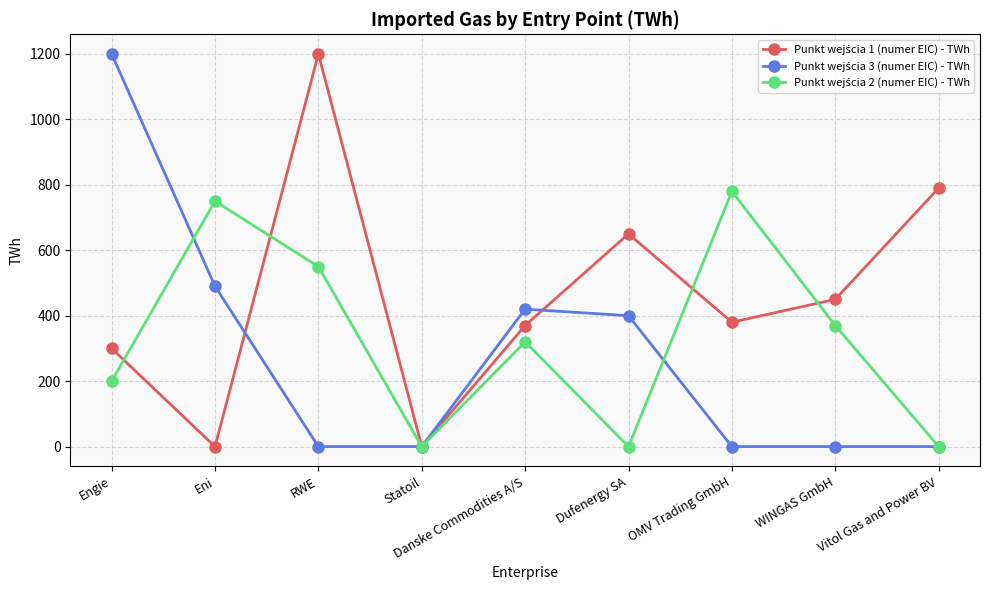

What is the spread (max minus min) of values at Eni?

750